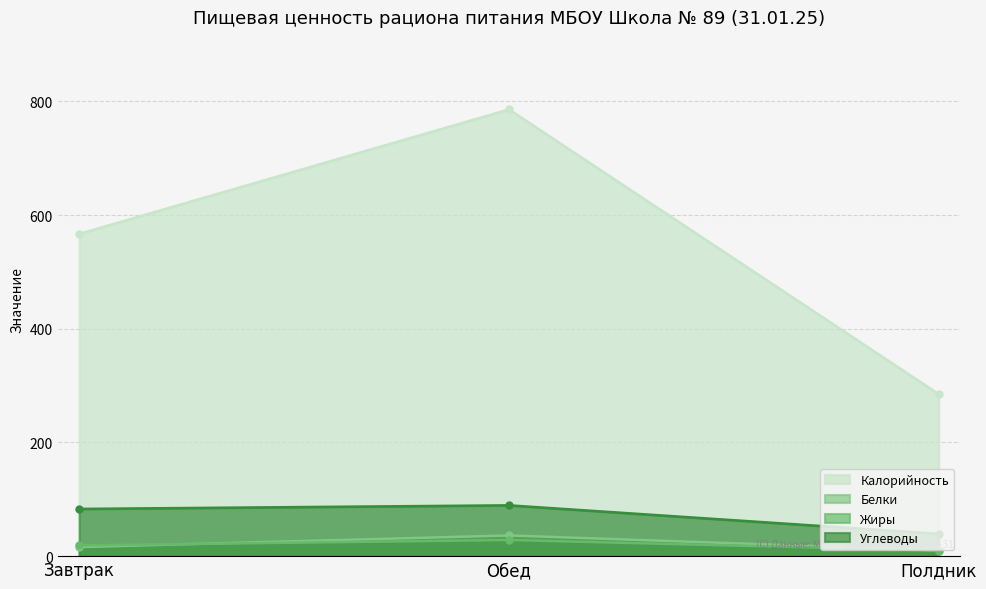

Reading left to right, list all the values displayed in this chart.

Калорийность: 567.0	786.0	285.0
Белки: 15.9	36.4	10.1
Жиры: 18.9	28.4	9.7
Углеводы: 83.1	89.4	39.3